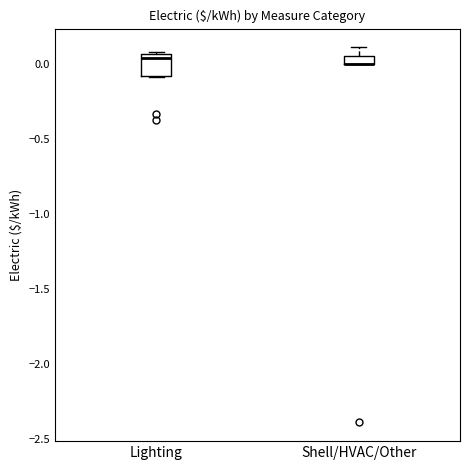

Where does the upper whisker of the box for Shell/HVAC/Other end on the y-axis? The values are not printed on the chart, so give them approximately, as read against the axis.

0.10